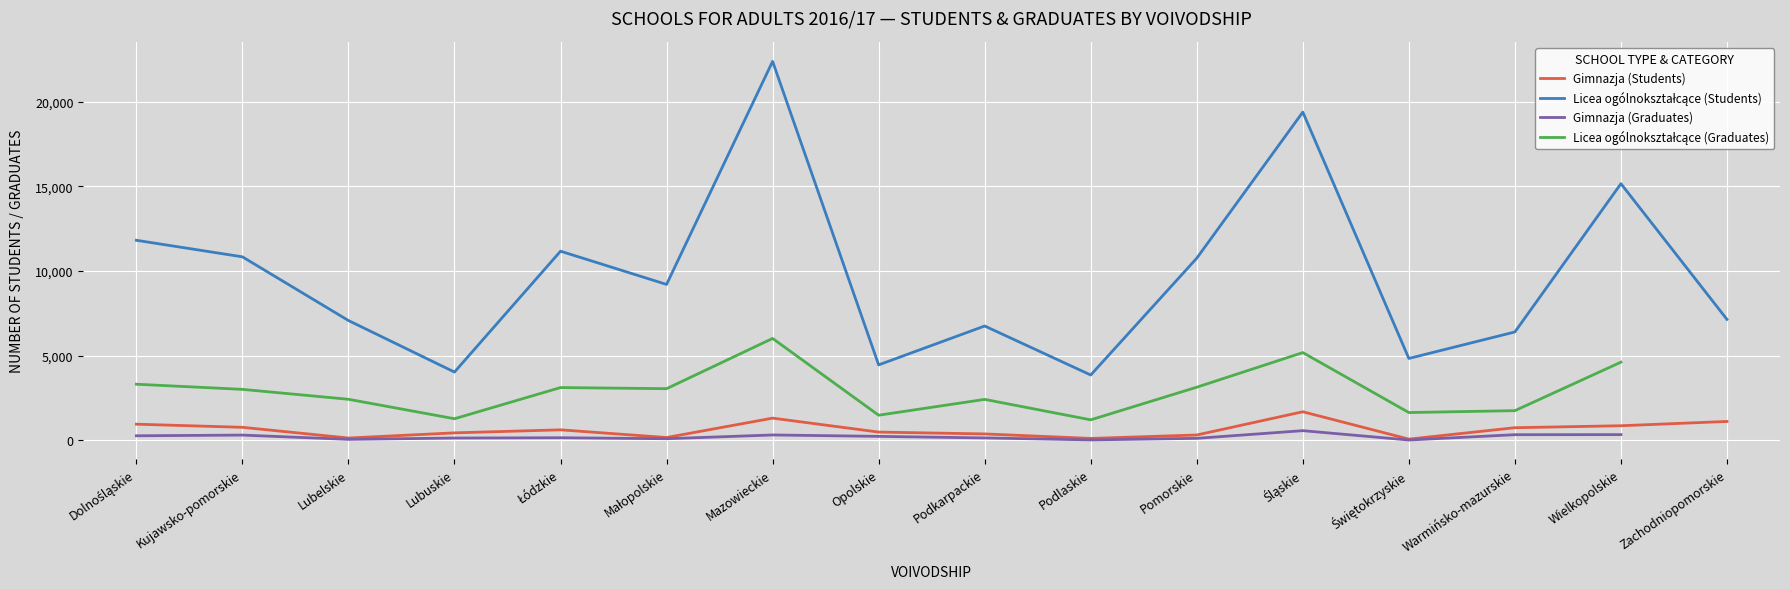

What value does the Licea ogólnokształcące (Students) series have at Mazowieckie?

22383.0